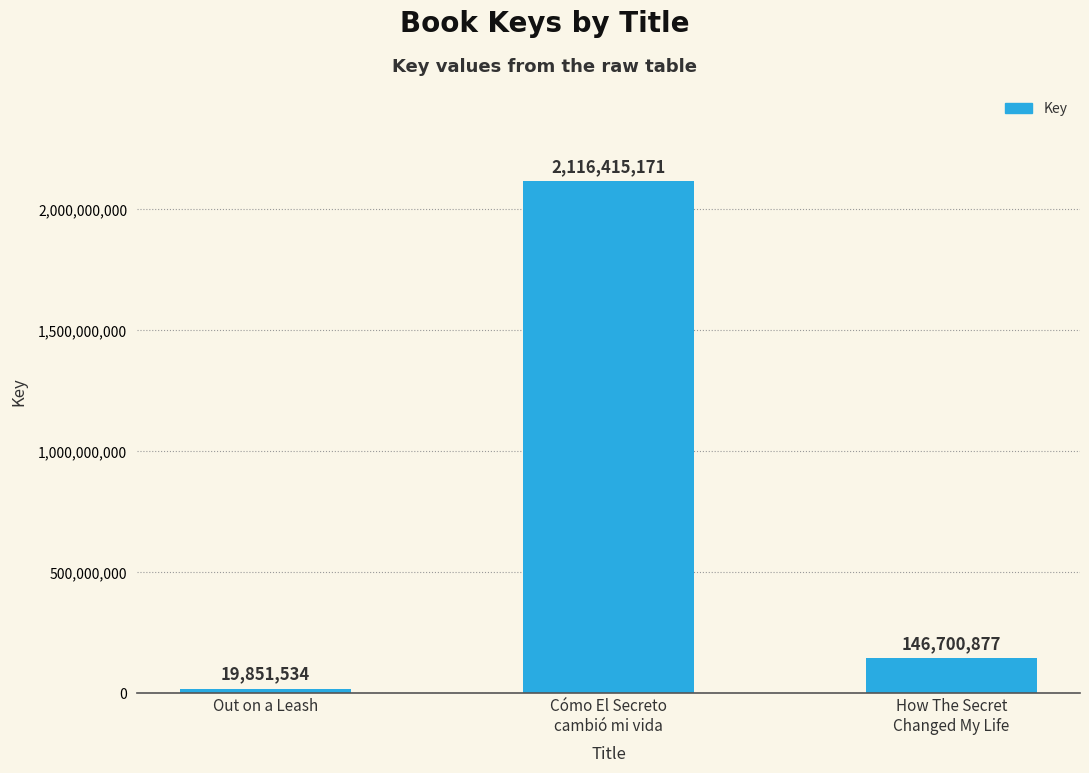

At which category does the chart reach its minimum across all series?

Out on a Leash